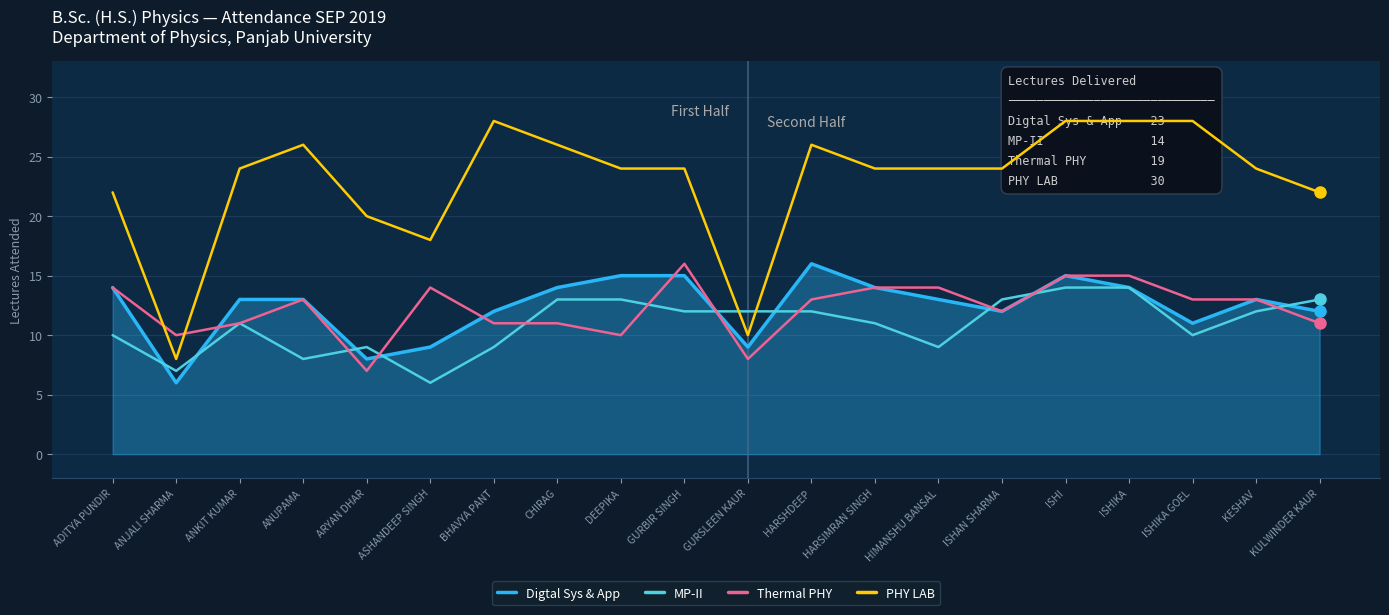

Reading left to right, list all the values displayed in this chart.

Digtal Sys & App: ADITYA PUNDIR=14	ANJALI SHARMA=6	ANKIT KUMAR=13	ANUPAMA=13	ARYAN DHAR=8	ASHANDEEP SINGH=9	BHAVYA PANT=12	CHIRAG=14	DEEPIKA=15	GURBIR SINGH=15	GURSLEEN KAUR=9	HARSHDEEP=16	HARSIMRAN SINGH=14	HIMANSHU BANSAL=13	ISHAN SHARMA=12	ISHI=15	ISHIKA=14	ISHIKA GOEL=11	KESHAV=13	KULWINDER KAUR=12
MP-II: ADITYA PUNDIR=10	ANJALI SHARMA=7	ANKIT KUMAR=11	ANUPAMA=8	ARYAN DHAR=9	ASHANDEEP SINGH=6	BHAVYA PANT=9	CHIRAG=13	DEEPIKA=13	GURBIR SINGH=12	GURSLEEN KAUR=12	HARSHDEEP=12	HARSIMRAN SINGH=11	HIMANSHU BANSAL=9	ISHAN SHARMA=13	ISHI=14	ISHIKA=14	ISHIKA GOEL=10	KESHAV=12	KULWINDER KAUR=13
Thermal PHY: ADITYA PUNDIR=14	ANJALI SHARMA=10	ANKIT KUMAR=11	ANUPAMA=13	ARYAN DHAR=7	ASHANDEEP SINGH=14	BHAVYA PANT=11	CHIRAG=11	DEEPIKA=10	GURBIR SINGH=16	GURSLEEN KAUR=8	HARSHDEEP=13	HARSIMRAN SINGH=14	HIMANSHU BANSAL=14	ISHAN SHARMA=12	ISHI=15	ISHIKA=15	ISHIKA GOEL=13	KESHAV=13	KULWINDER KAUR=11
PHY LAB: ADITYA PUNDIR=22	ANJALI SHARMA=8	ANKIT KUMAR=24	ANUPAMA=26	ARYAN DHAR=20	ASHANDEEP SINGH=18	BHAVYA PANT=28	CHIRAG=26	DEEPIKA=24	GURBIR SINGH=24	GURSLEEN KAUR=10	HARSHDEEP=26	HARSIMRAN SINGH=24	HIMANSHU BANSAL=24	ISHAN SHARMA=24	ISHI=28	ISHIKA=28	ISHIKA GOEL=28	KESHAV=24	KULWINDER KAUR=22